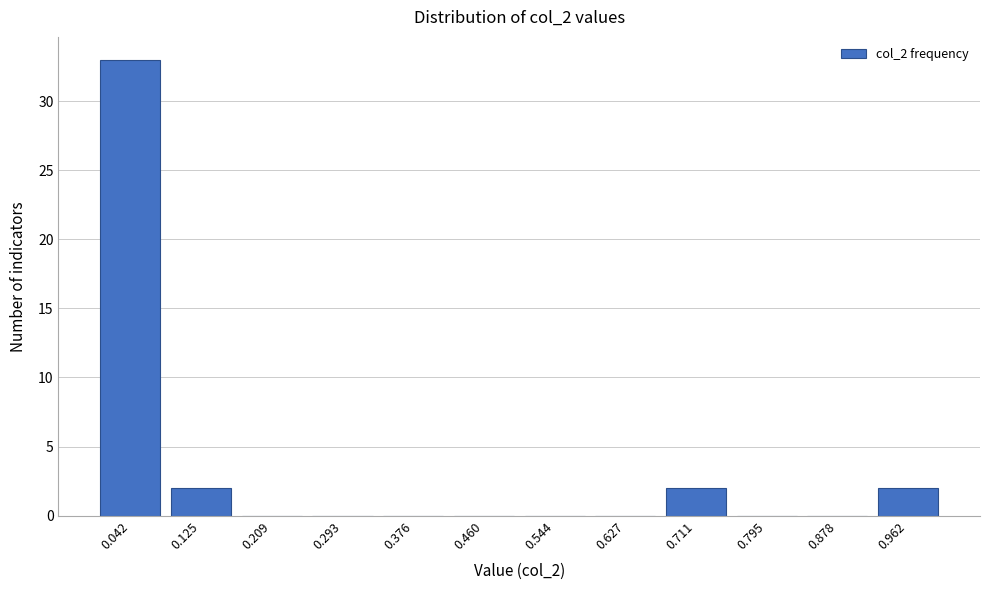

Reading left to right, list all the values displayed in this chart.

0.042=33	0.125=2	0.209=0	0.293=0	0.376=0	0.460=0	0.544=0	0.627=0	0.711=2	0.795=0	0.878=0	0.962=2